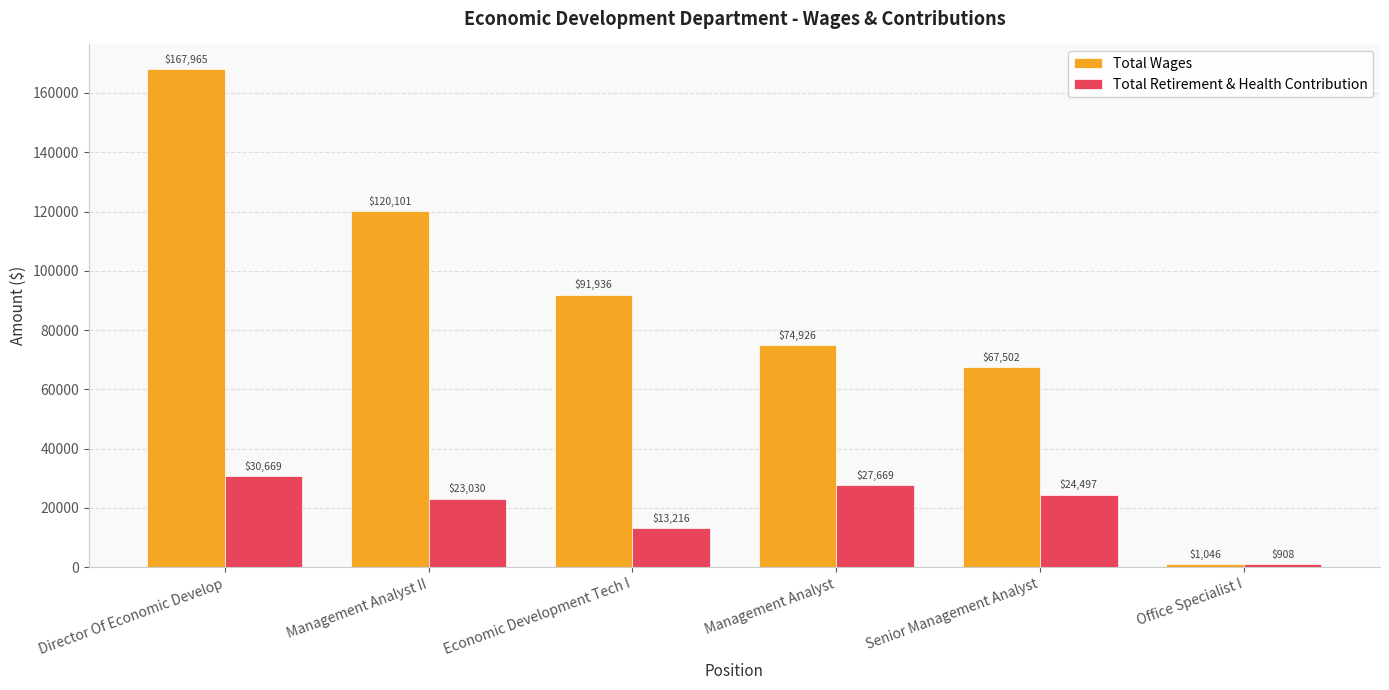

What is the spread (max minus min) of values at Senior Management Analyst?

43005